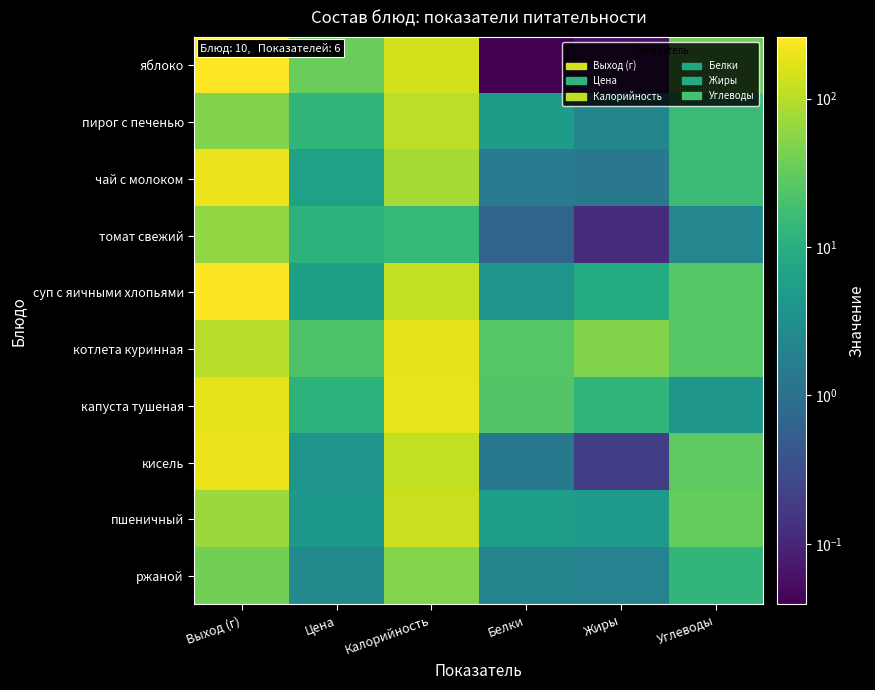

Count the number of categories in the chart.

6